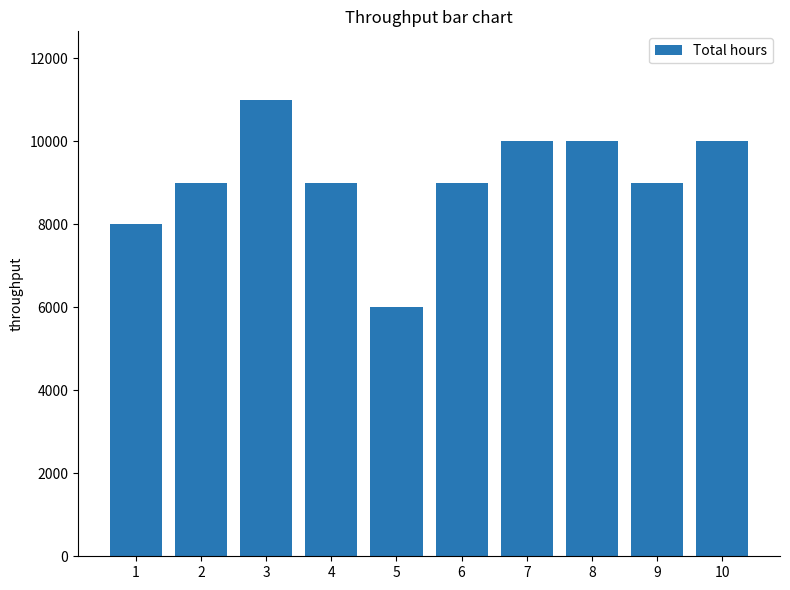

What is the change in value from 3 to 9?

-2000